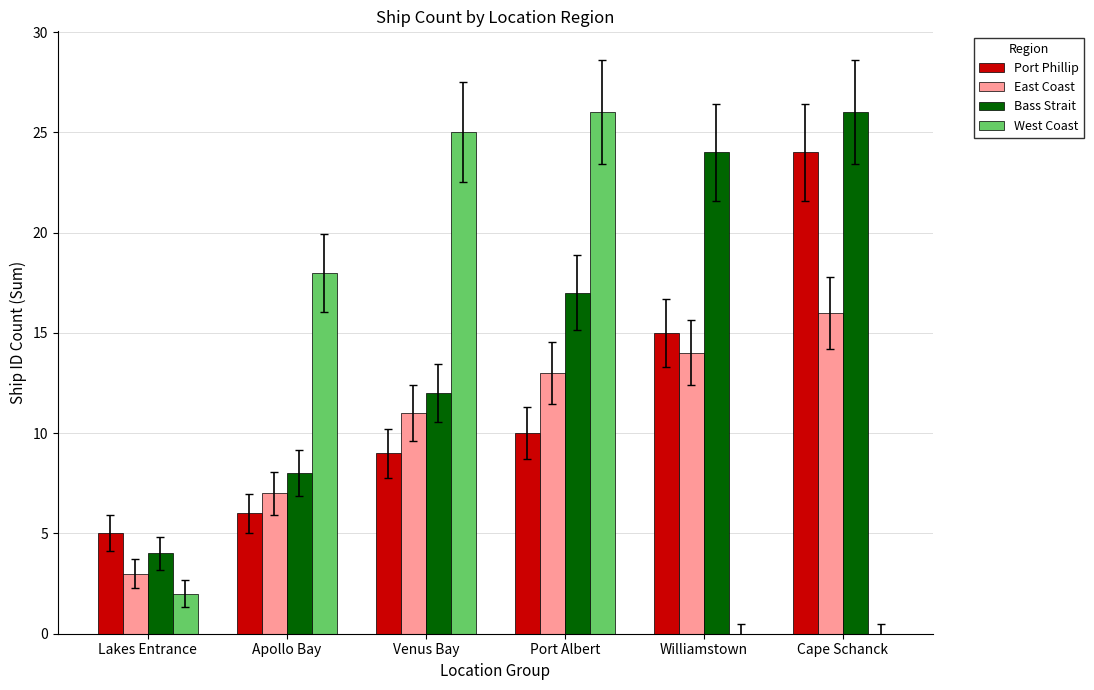

Reading left to right, extract all data points from this chart.

Port Phillip: 5	6	9	10	15	24
East Coast: 3	7	11	13	14	16
Bass Strait: 4	8	12	17	24	26
West Coast: 2	18	25	26	0	0